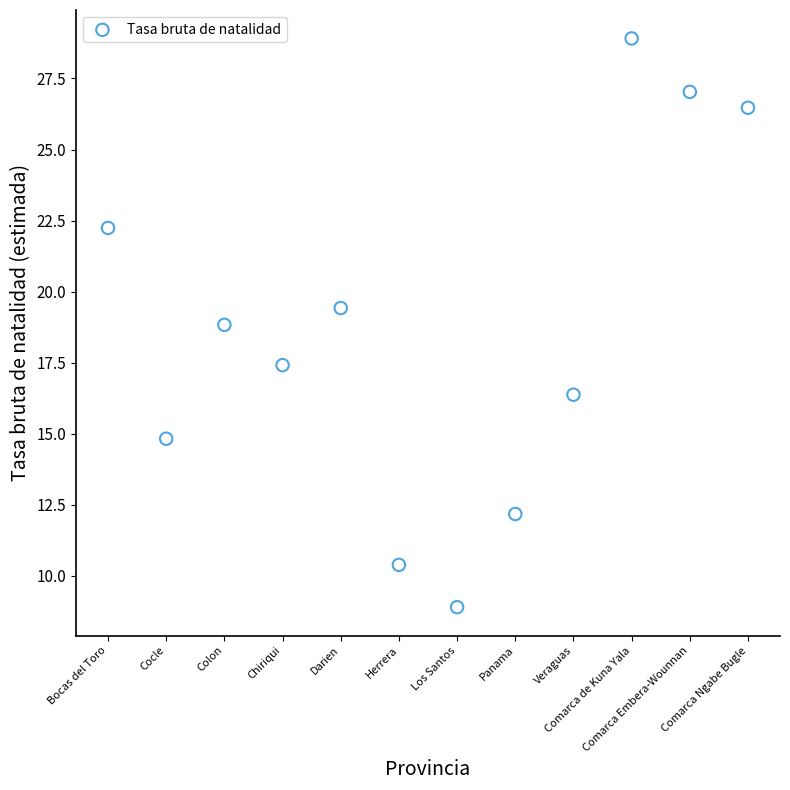

What Y value in the scatter plot is closest to 18?

17.4